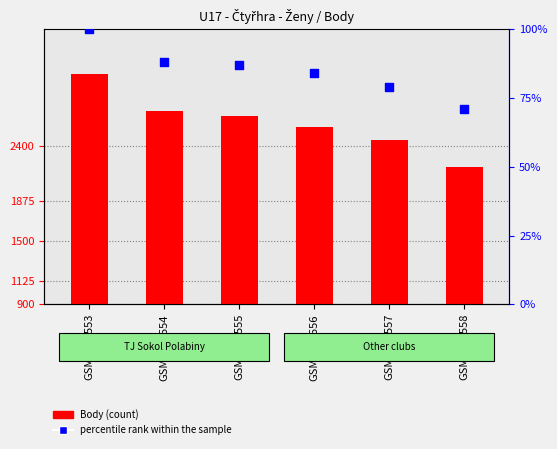

Which series reaches the minimum Y coordinate?

percentile rank within the sample